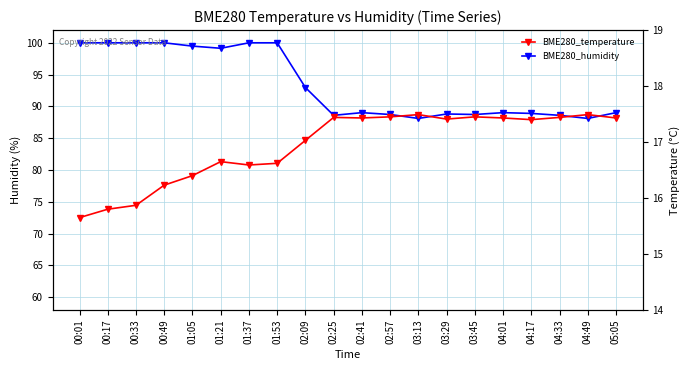

At which category is the sum across all series the highest?

01:53